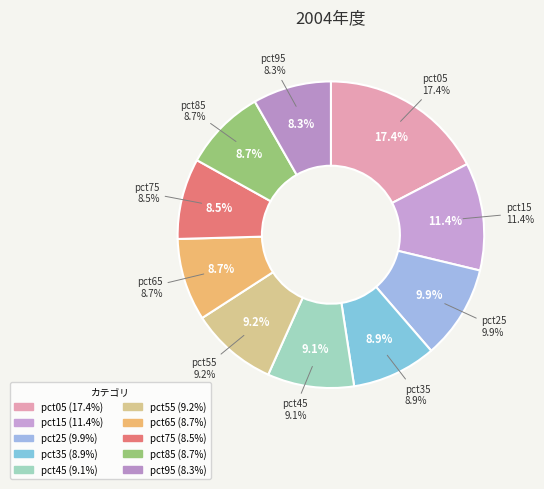

Which slice is the smallest?

pct95